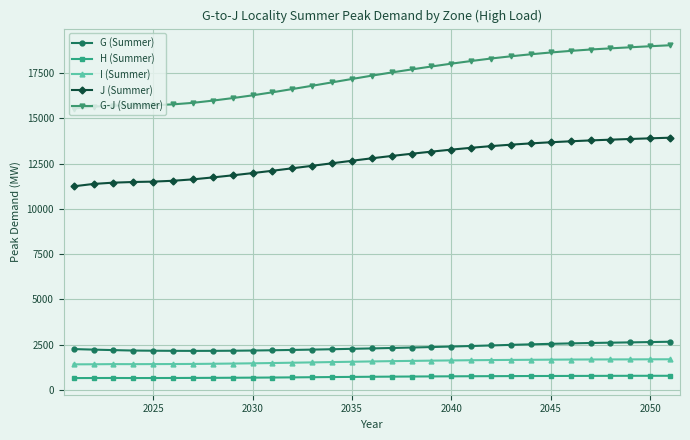

List the series in order of their peak value, lowest first.

H (Summer), I (Summer), G (Summer), J (Summer), G-J (Summer)